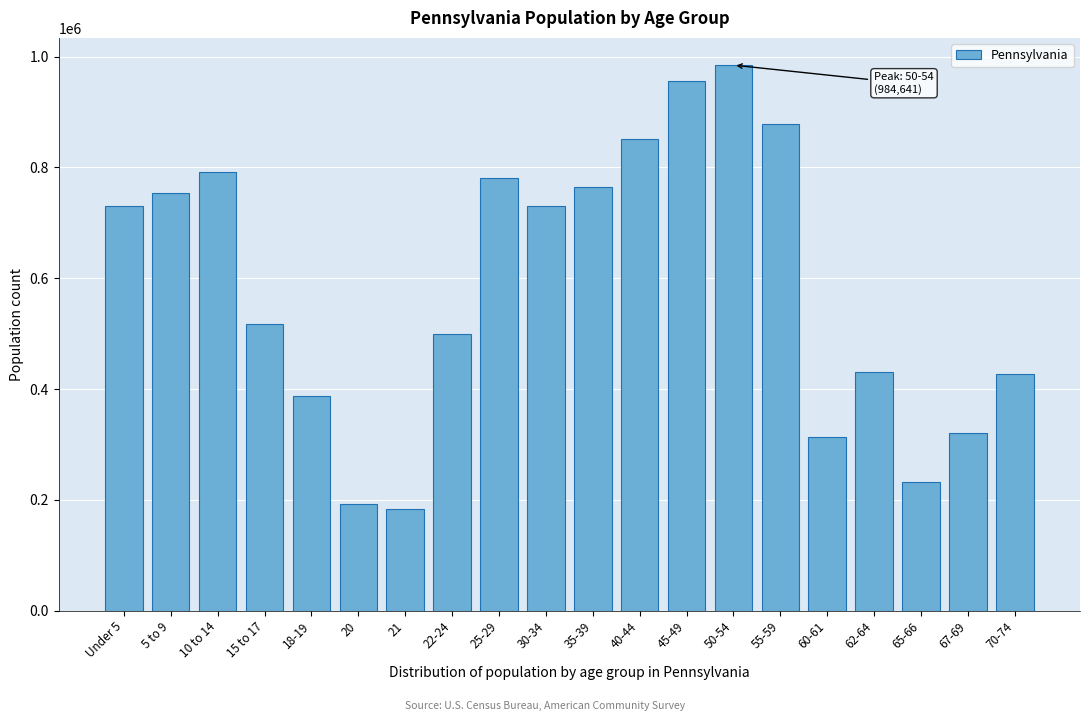

At which label is the value closest to 583949?

15 to 17